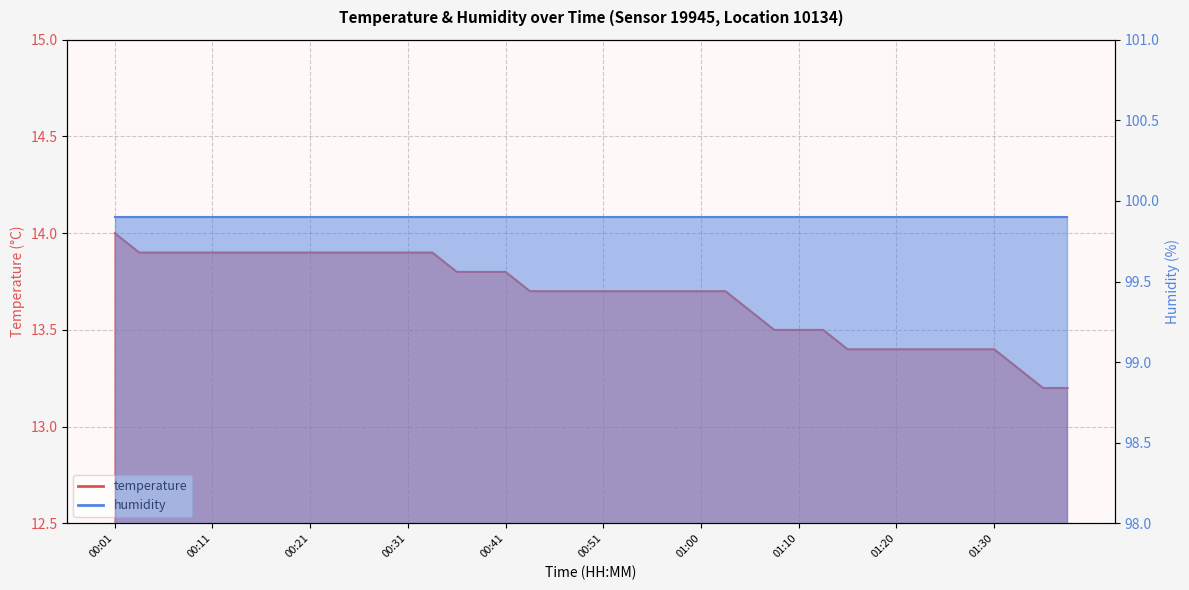

What is the difference between the maximum and minimum values?

0.8